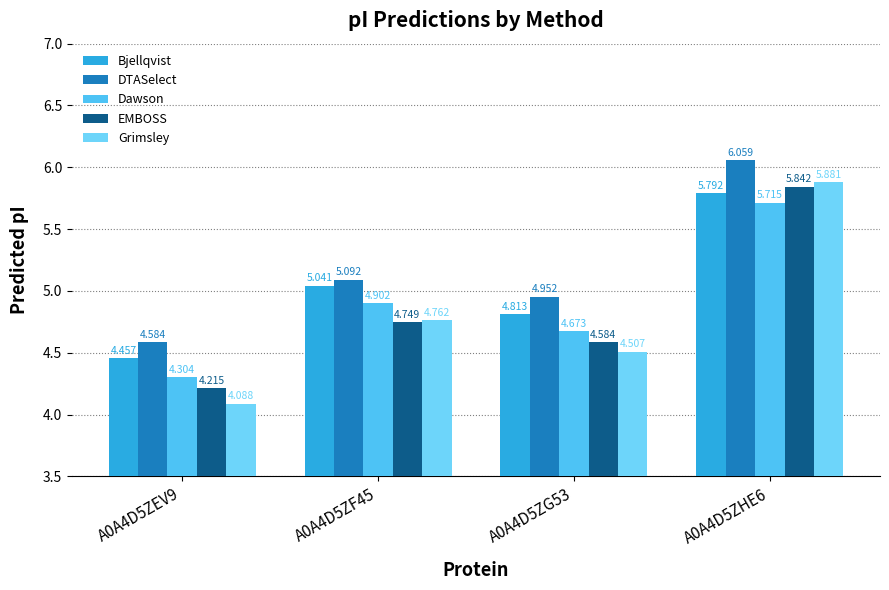

What is the label of the 3rd bar from the right?

A0A4D5ZF45